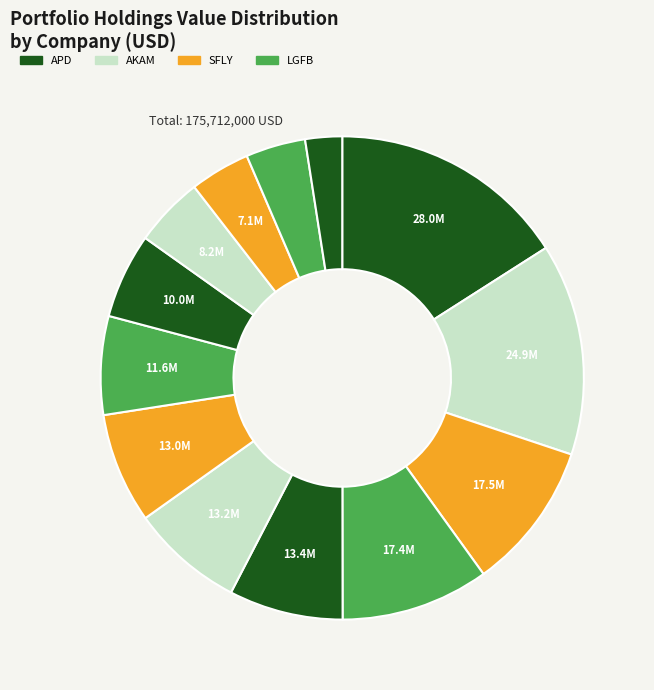

Count the number of slices in the pie.

13